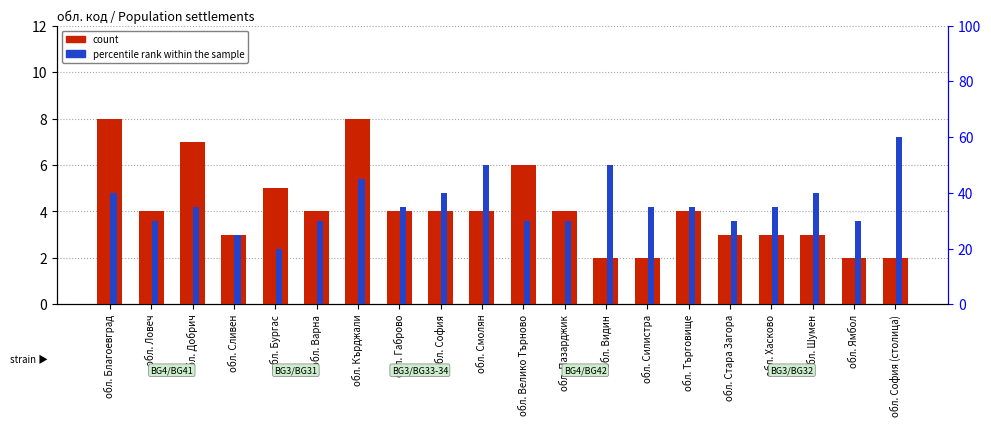

At how many categories does at least one series exceed 45?

3